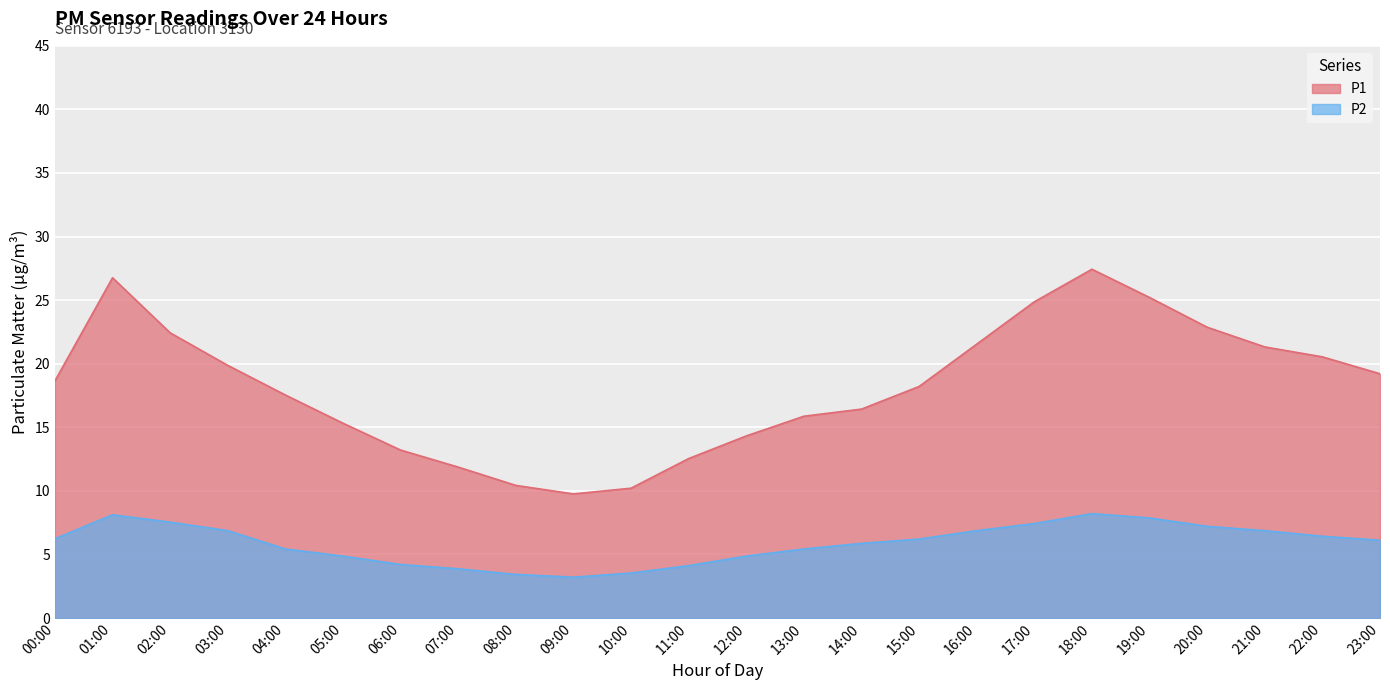

Reading left to right, extract all data points from this chart.

P1: 18.6	26.8	22.4	19.9	17.5	15.3	13.2	11.9	10.4	9.8	10.2	12.5	14.3	15.9	16.4	18.2	21.5	24.9	27.4	25.2	22.9	21.3	20.5	19.2
P2: 6.2	8.1	7.5	6.9	5.4	4.9	4.2	3.9	3.4	3.2	3.5	4.1	4.9	5.4	5.9	6.2	6.9	7.4	8.2	7.9	7.2	6.9	6.4	6.1